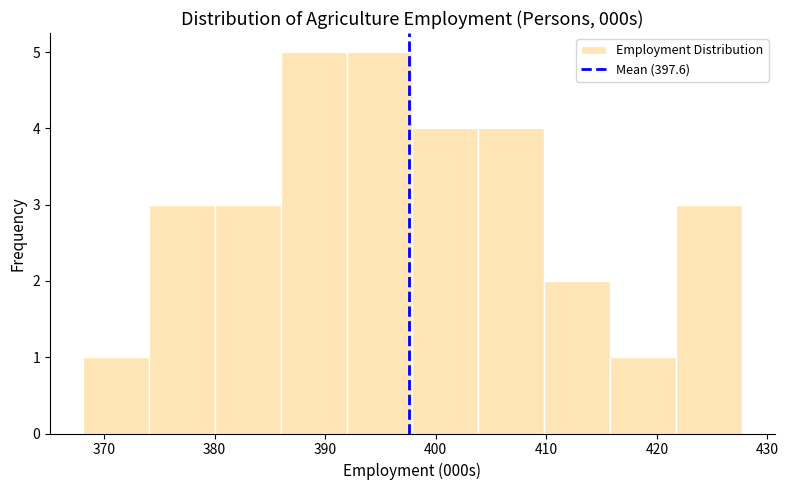

Reading left to right, list every bar in this chart as the range it spans on the x-axis followed by its height. Neither the bar edges nor the heights are printed on the chart, so give them approximately, as read against the axes.

368 to 374: 1
374 to 380: 3
380 to 386: 3
386 to 392: 5
392 to 398: 5
398 to 404: 4
404 to 410: 4
410 to 416: 2
416 to 422: 1
422 to 428: 3